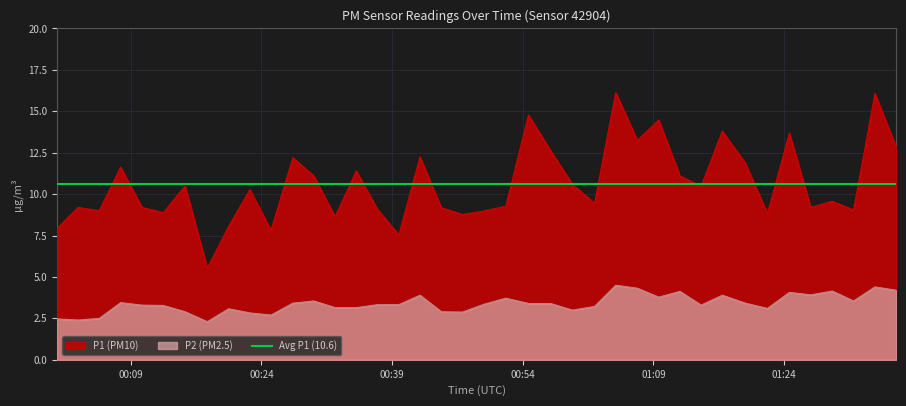

Is it true that P1 equals 16.1 at 2023-07-13T01:34:26?

True